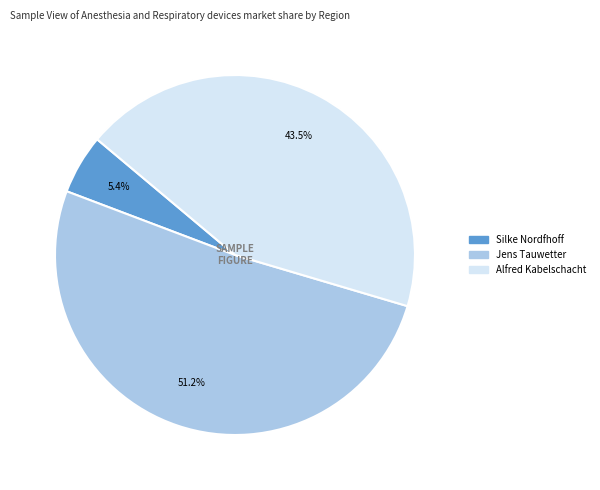

To the nearest percent, what percentage of the pie is Silke Nordfhoff?

5%